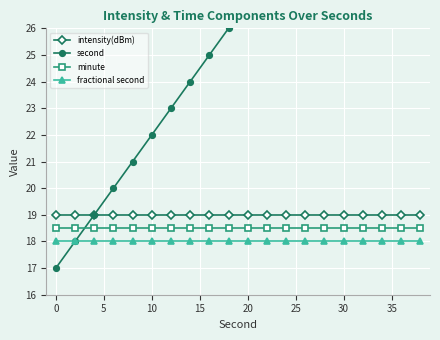

What is the maximum value for fractional second?

18.0